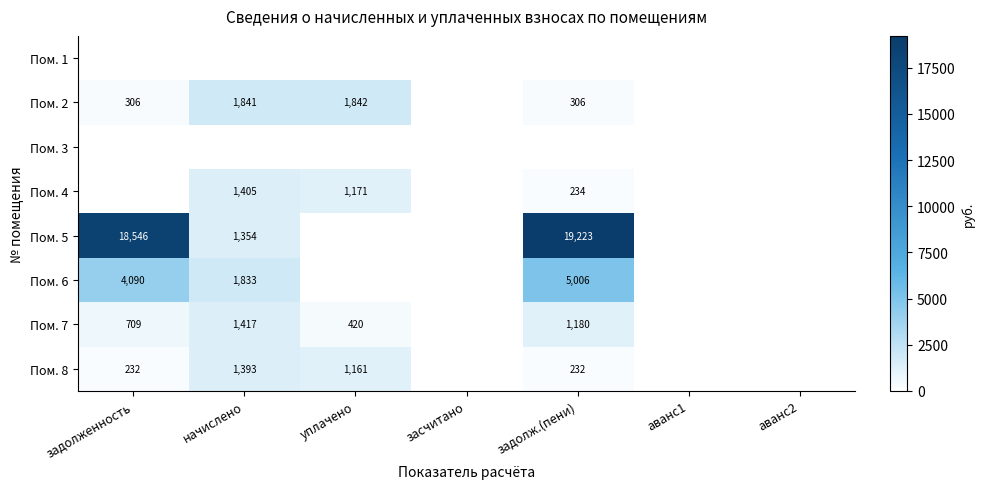

True or false: Пом. 2 has a value of 212 at задолженность.

False